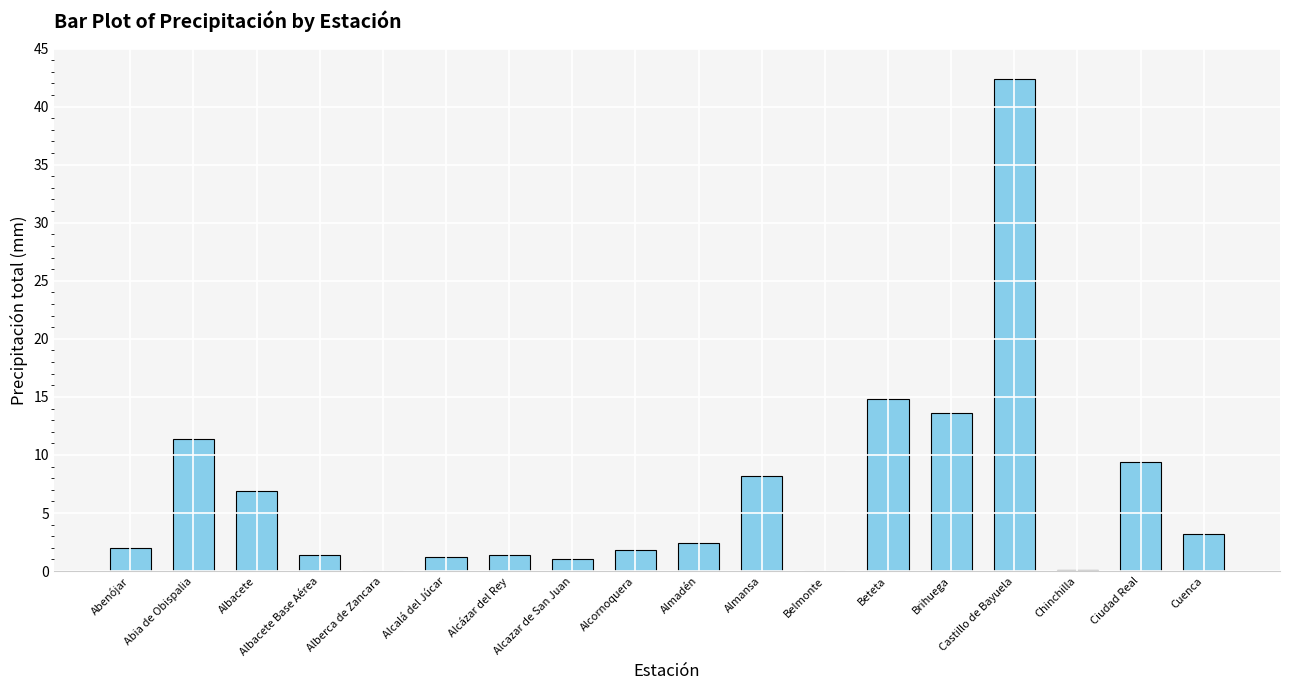

At which label is the value closest to 21?

Beteta